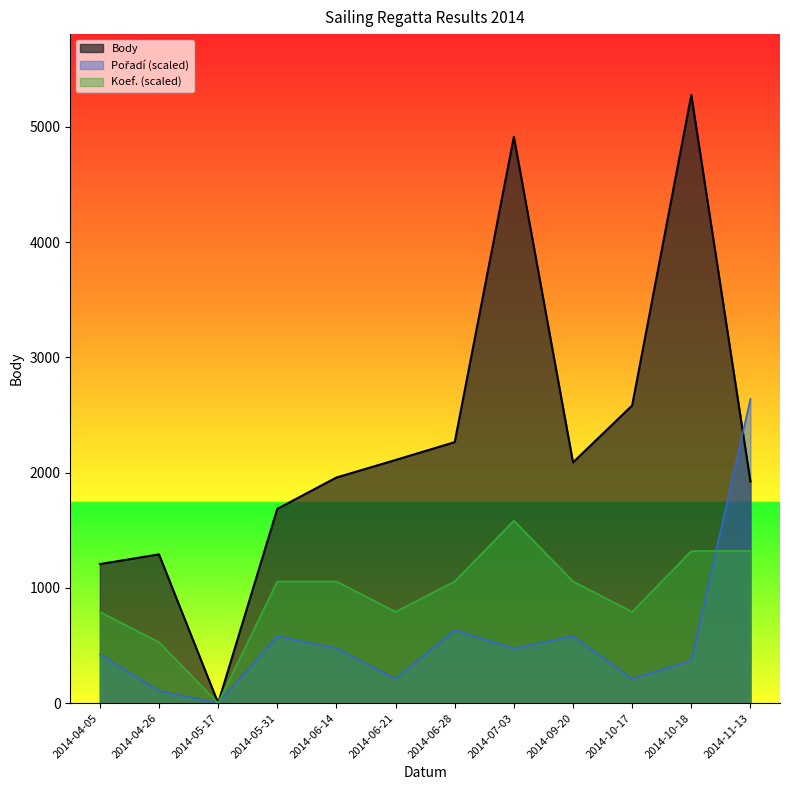

How many values in the Pořadí (scaled) series exceed 474?

6